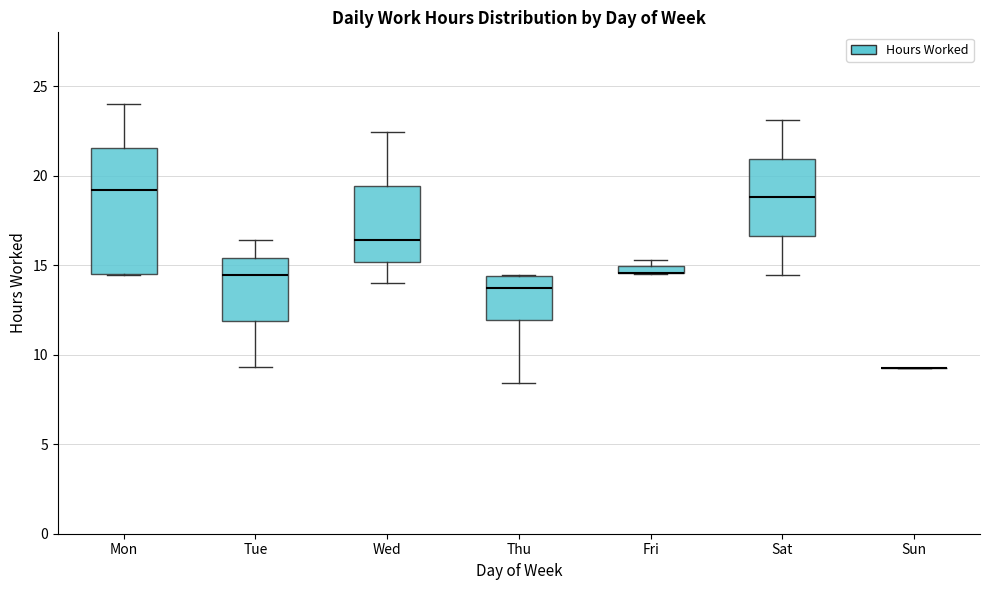

Where is the upper edge of the box for Mon on the y-axis? The values are not printed on the chart, so give them approximately, as read against the axis.

21.5